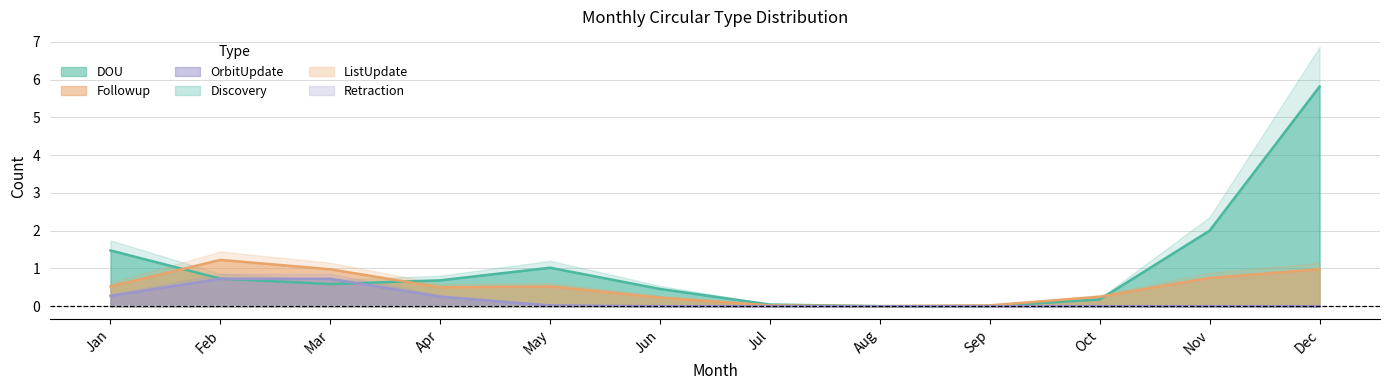

Which series has the widest spread of values?

DOU